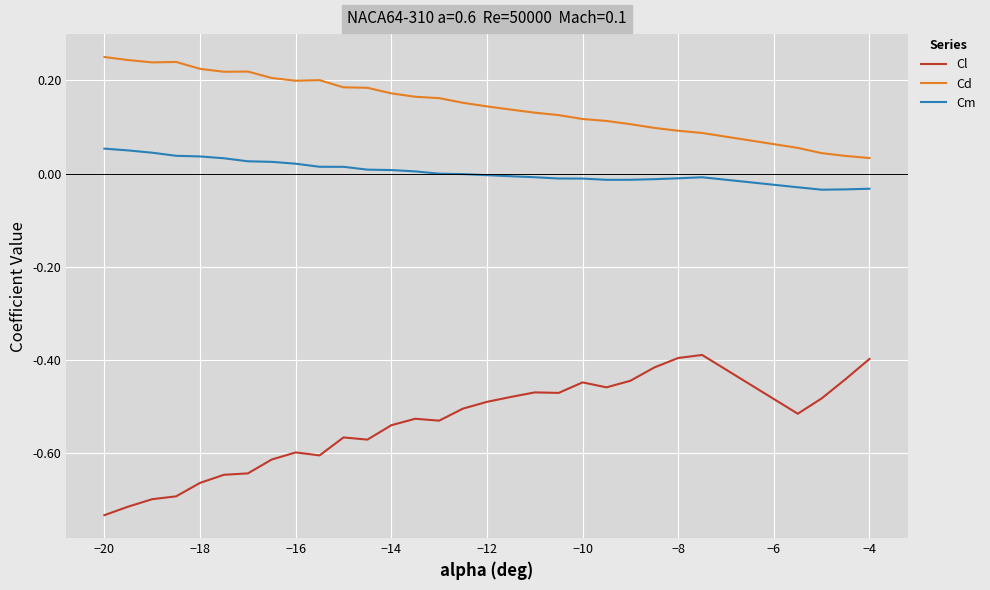

List the series in order of their peak value, lowest first.

Cl, Cm, Cd